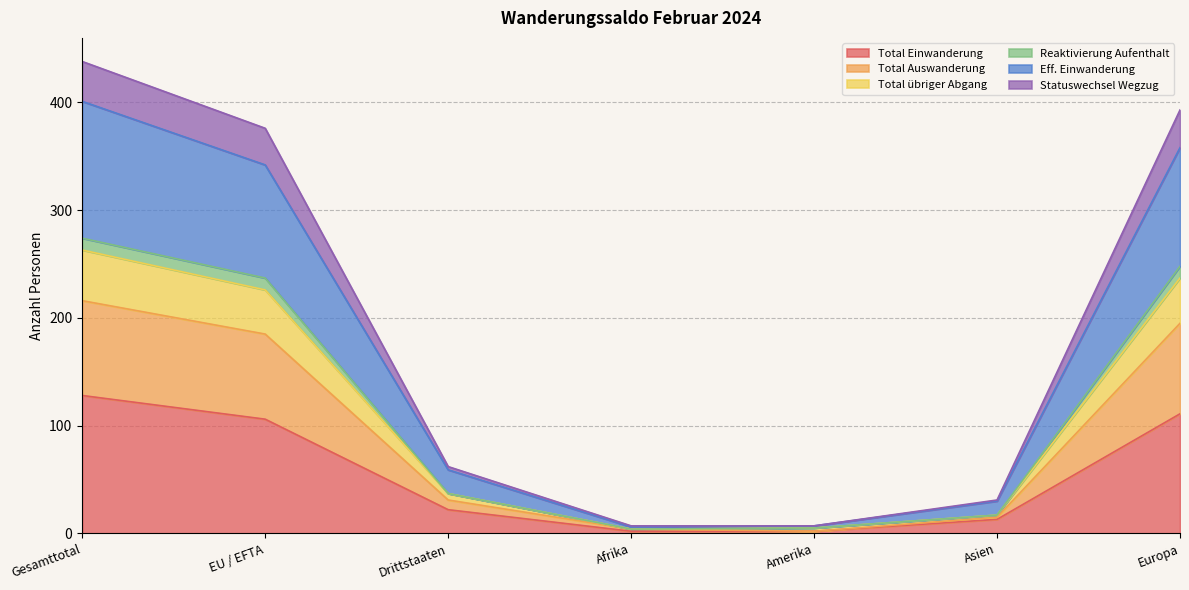

Where does the Eff. Einwanderung series first go above 59?

Gesamttotal